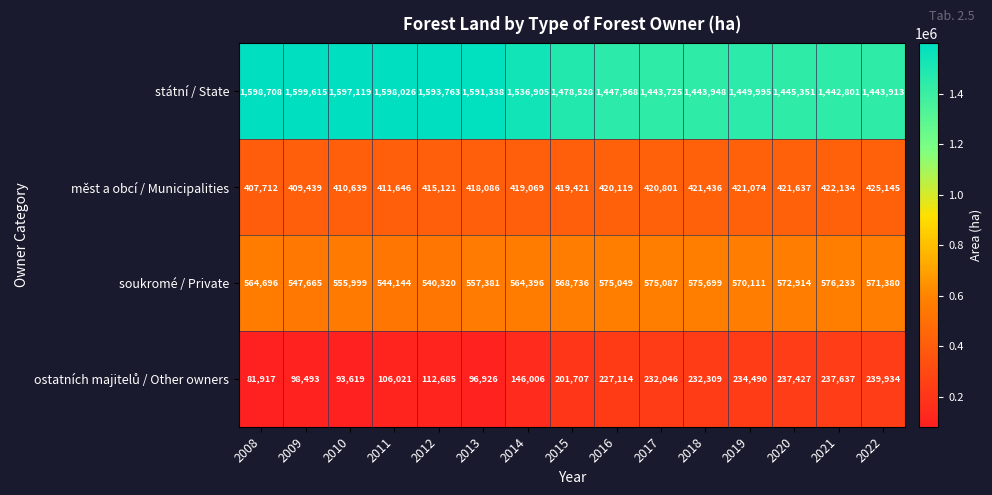

The státní / State series shows 703780 at 2009. True or false?

False